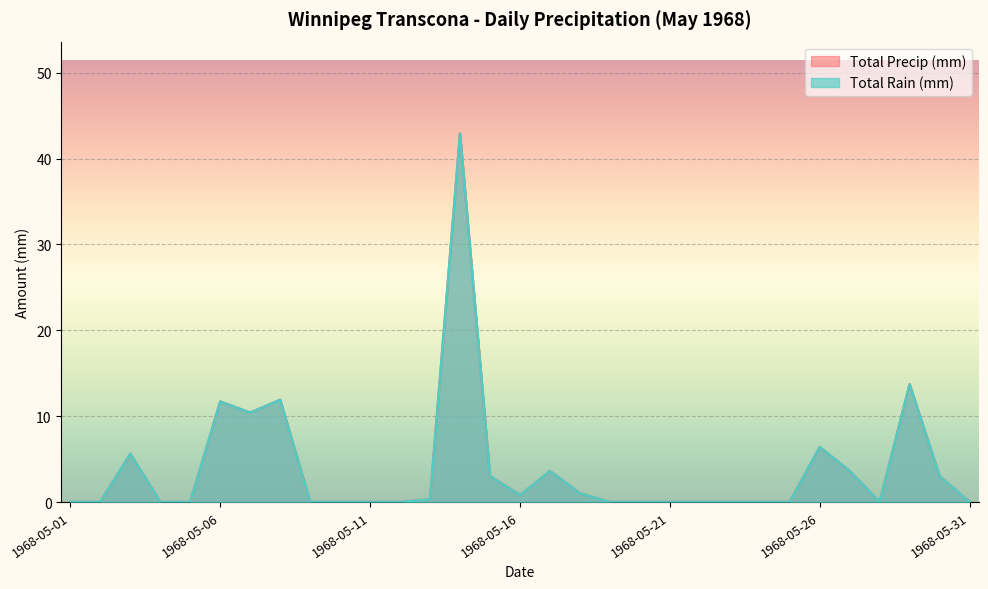

Which category has the lowest value across all series?

1968-05-01